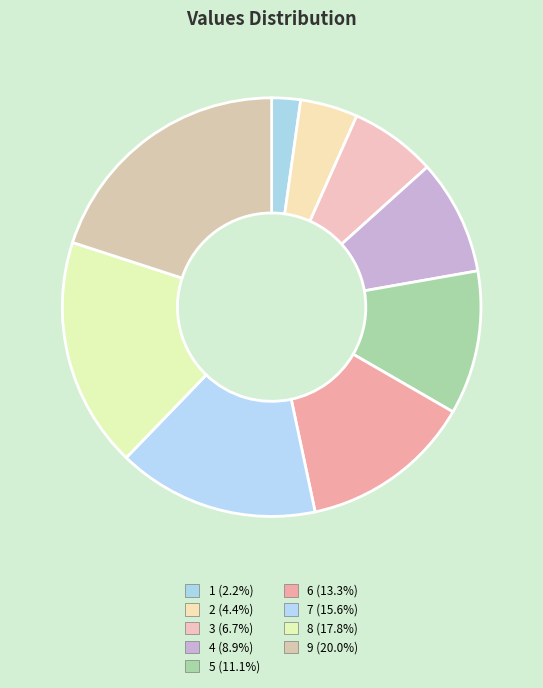

To the nearest percent, what portion does 4 represent?

9%